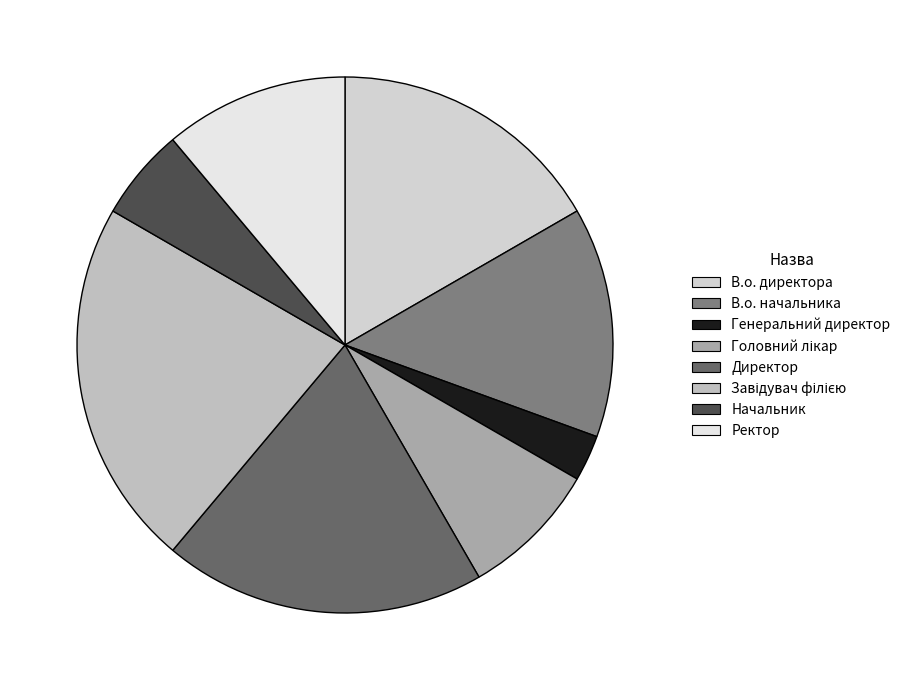

To the nearest percent, what percentage of the pie is Начальник?

6%